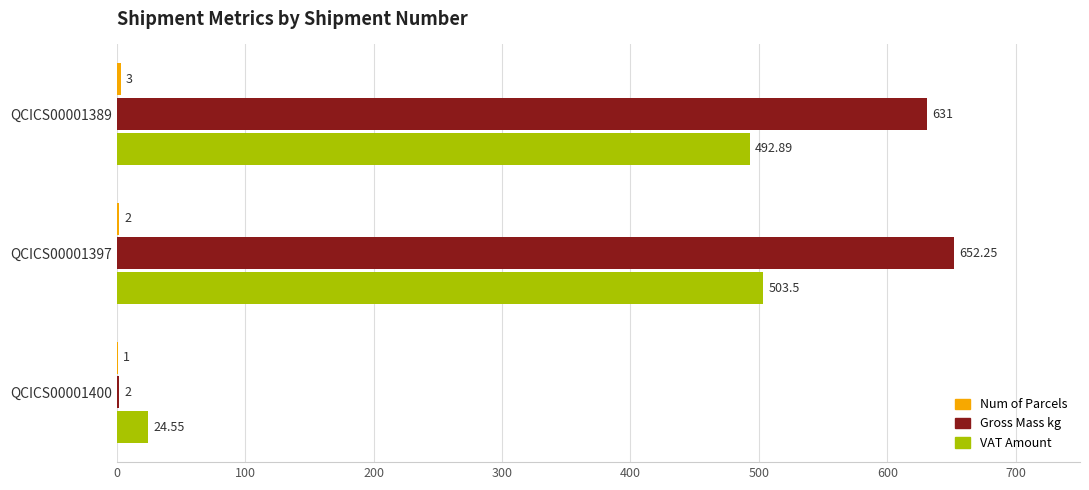

Between QCICS00001389 and QCICS00001397, which series saw the biggest shift?

Gross Mass kg